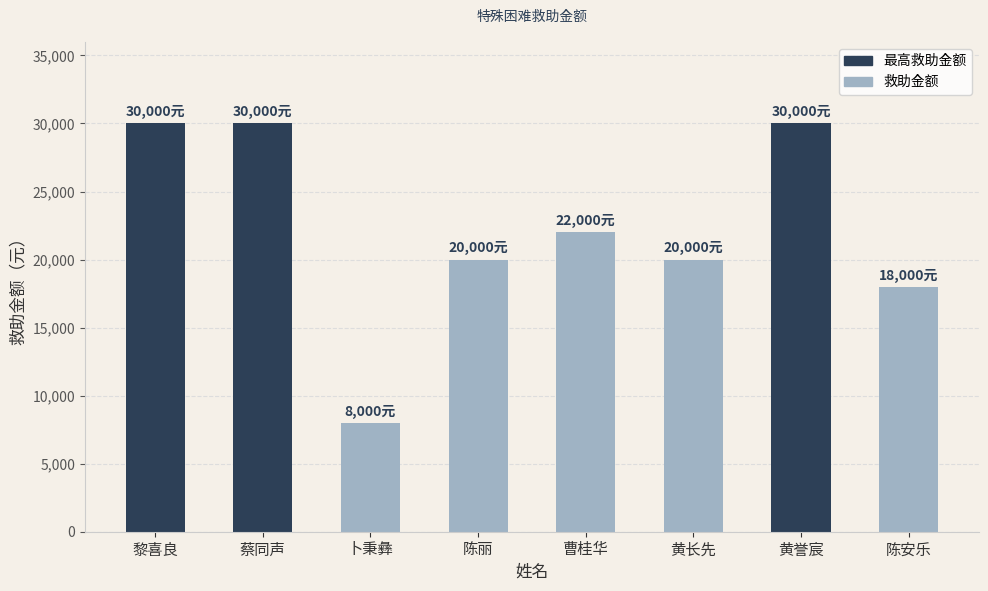

Reading left to right, list all the values displayed in this chart.

黎喜良=30000	蔡同声=30000	卜秉彝=8000	陈丽=20000	曹桂华=22000	黄长先=20000	黄誉宸=30000	陈安乐=18000